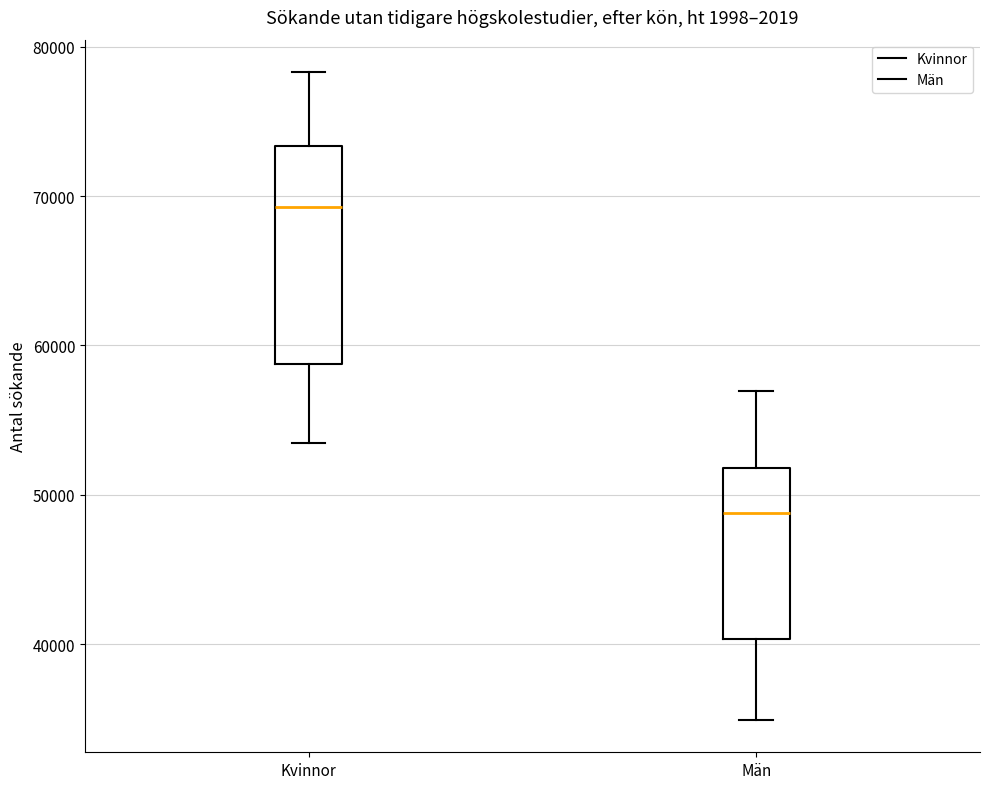

Which box is the tallest, from its lower edge to its upper edge?

Kvinnor